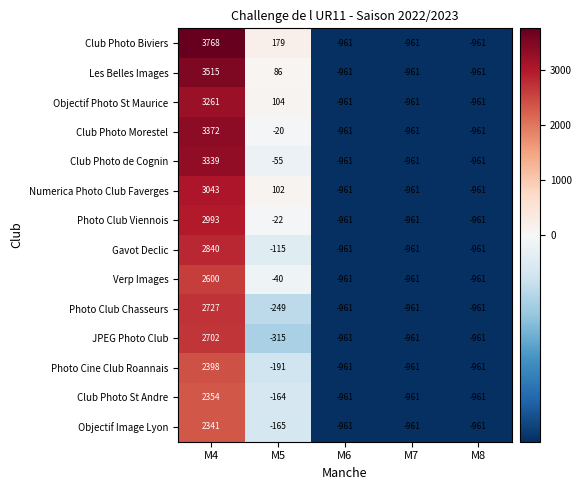

Is it true that Numerica Photo Club Faverges equals -961 at M8?

True